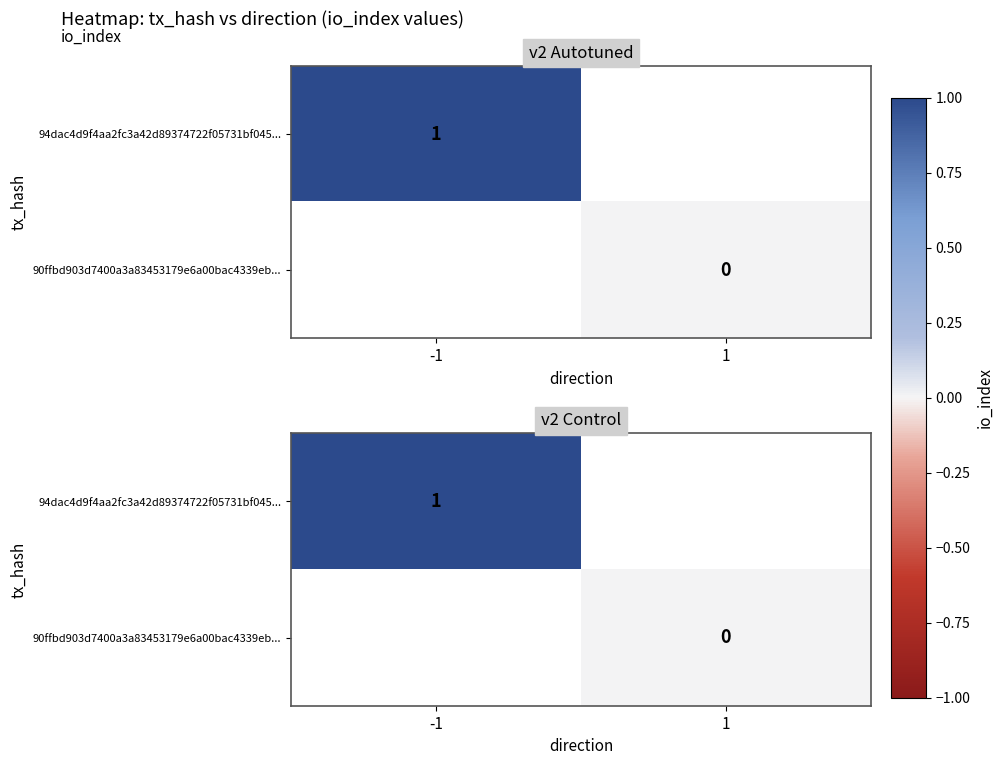

Rank the series by their maximum value, from highest to lowest.

94dac4d9f4aa2fc3a42d89374722f05731bf045..., 90ffbd903d7400a3a83453179e6a00bac4339eb...